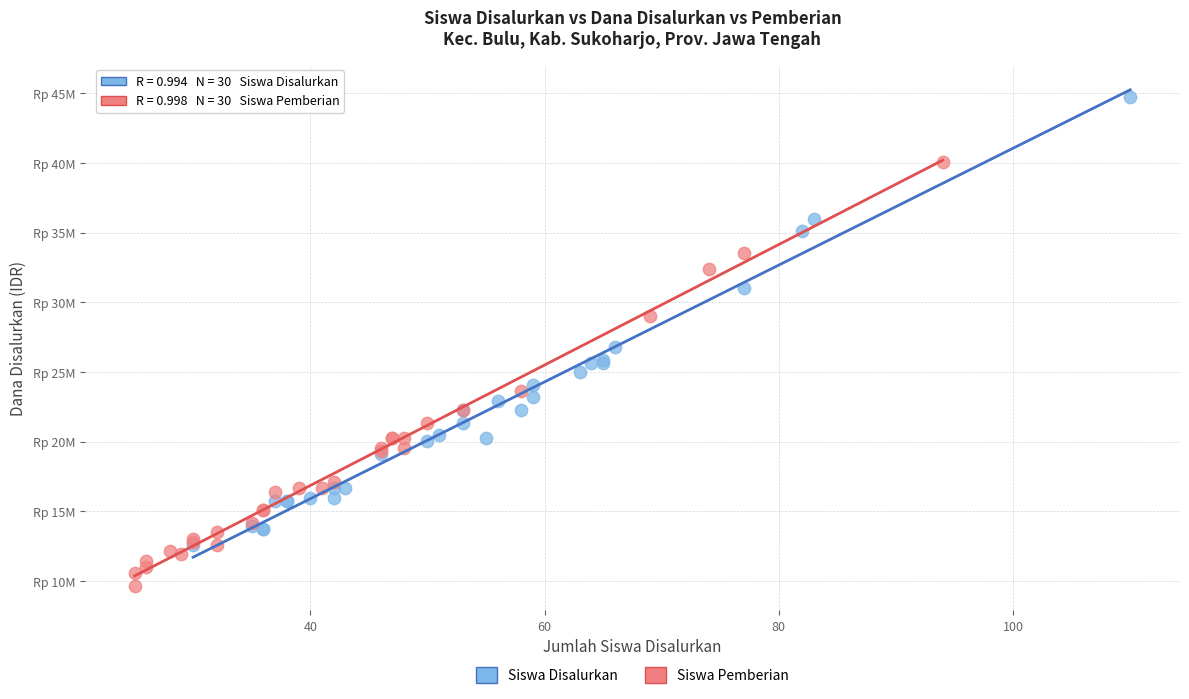

Which series has the widest spread of Y values?

Siswa Disalurkan